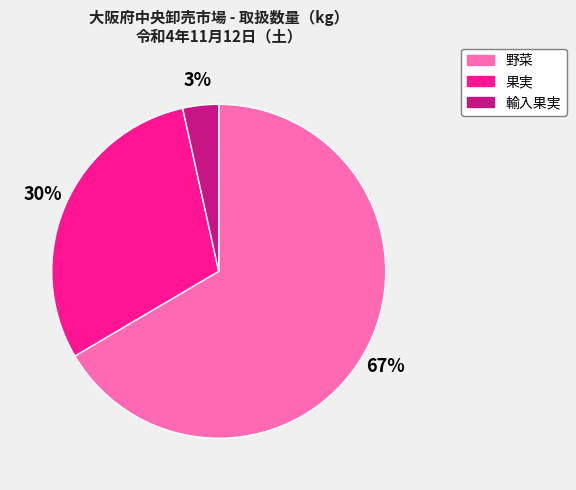

Is the sum of 果実 and 輸入果実 greater than half?

No